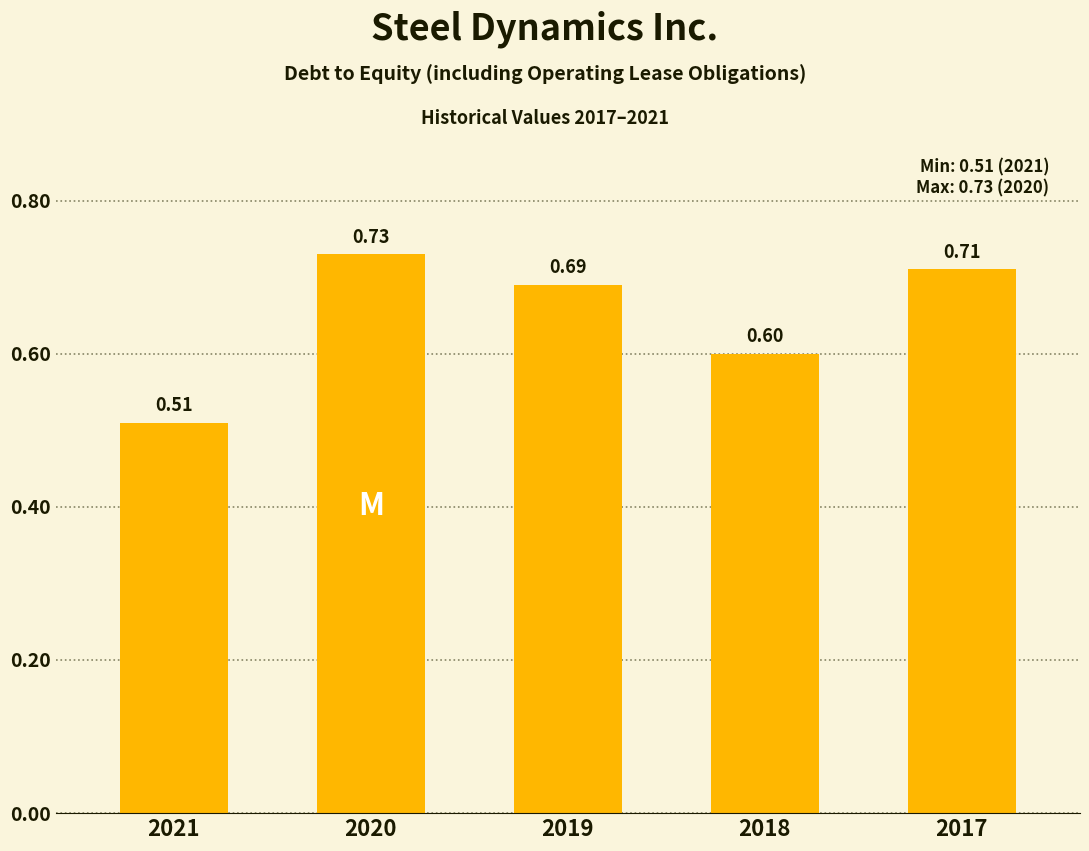

Which has a higher value, 2018 or 2021?

2018